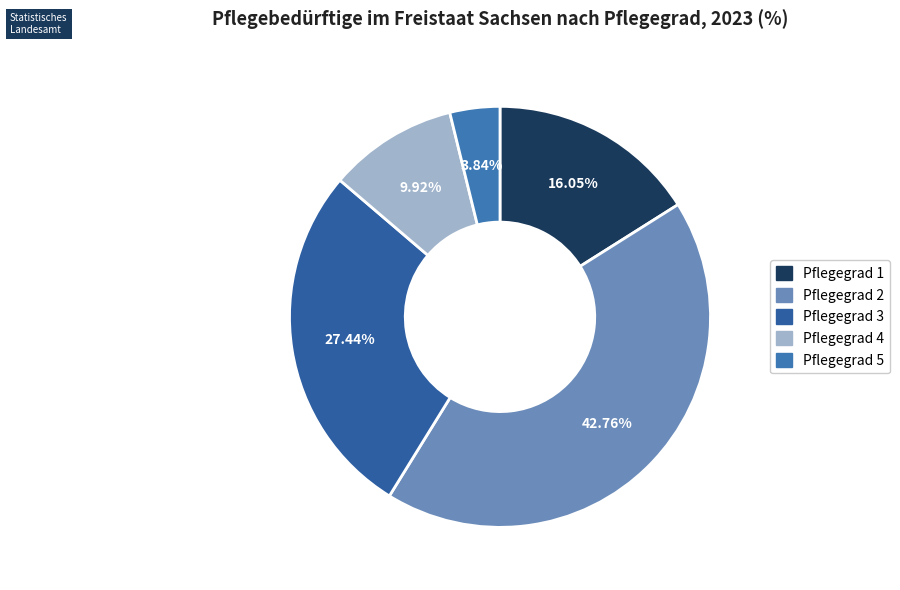

What percentage is the Pflegegrad 1 slice, to the nearest percent?

16%